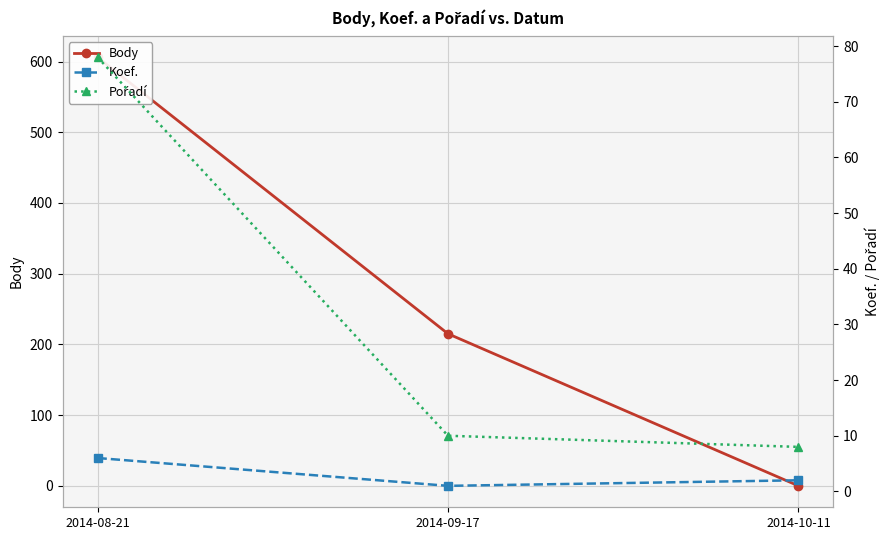

What is the difference between the highest and lowest values at 2014-09-17?

214